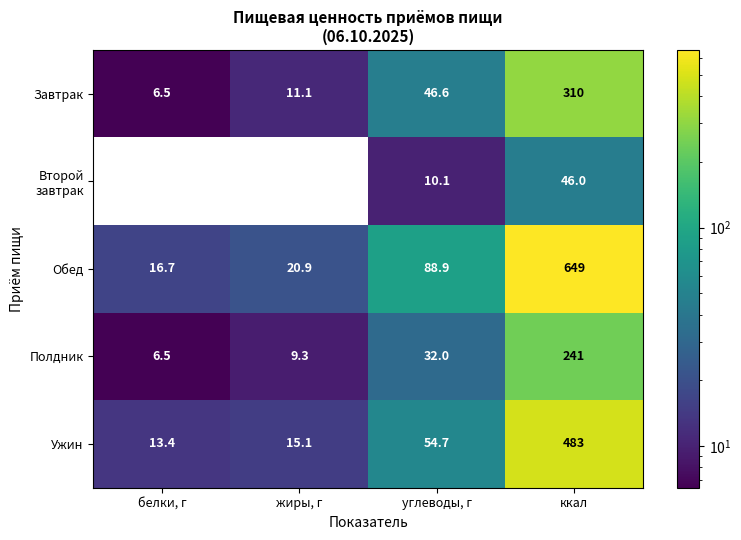

Which series has the largest range (max minus min)?

Обед